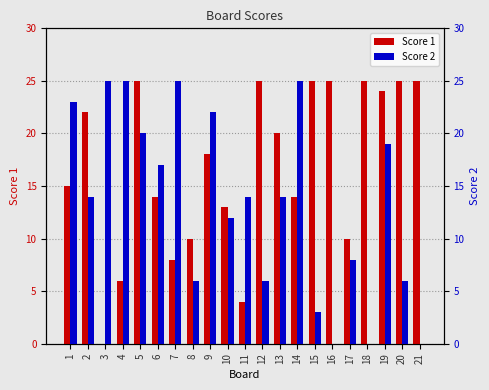

What is the sum of all Score 1 values?

353